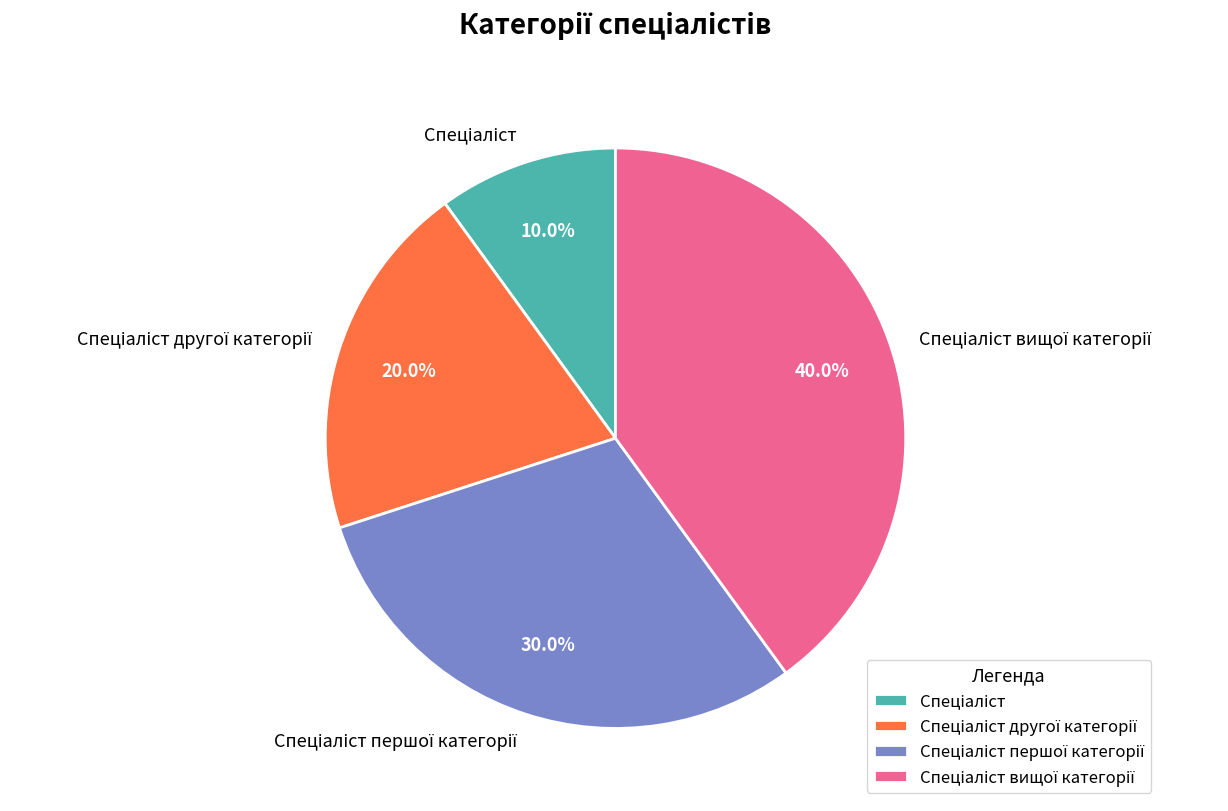

Is there any slice that represents more than half of the pie?

No